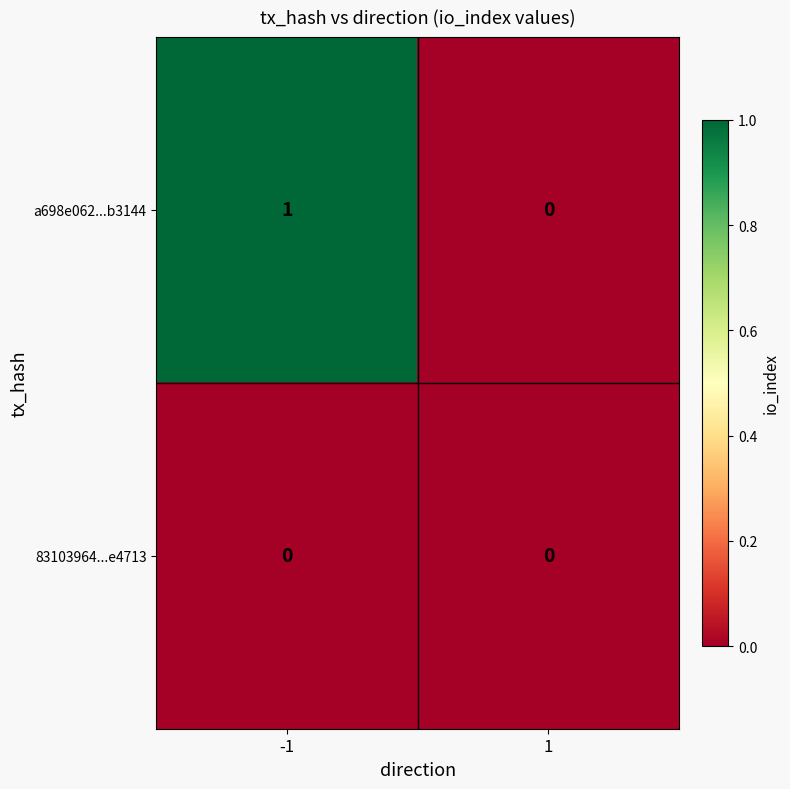

List the labels in order of a698e062...b3144 value, largest first.

-1, 1